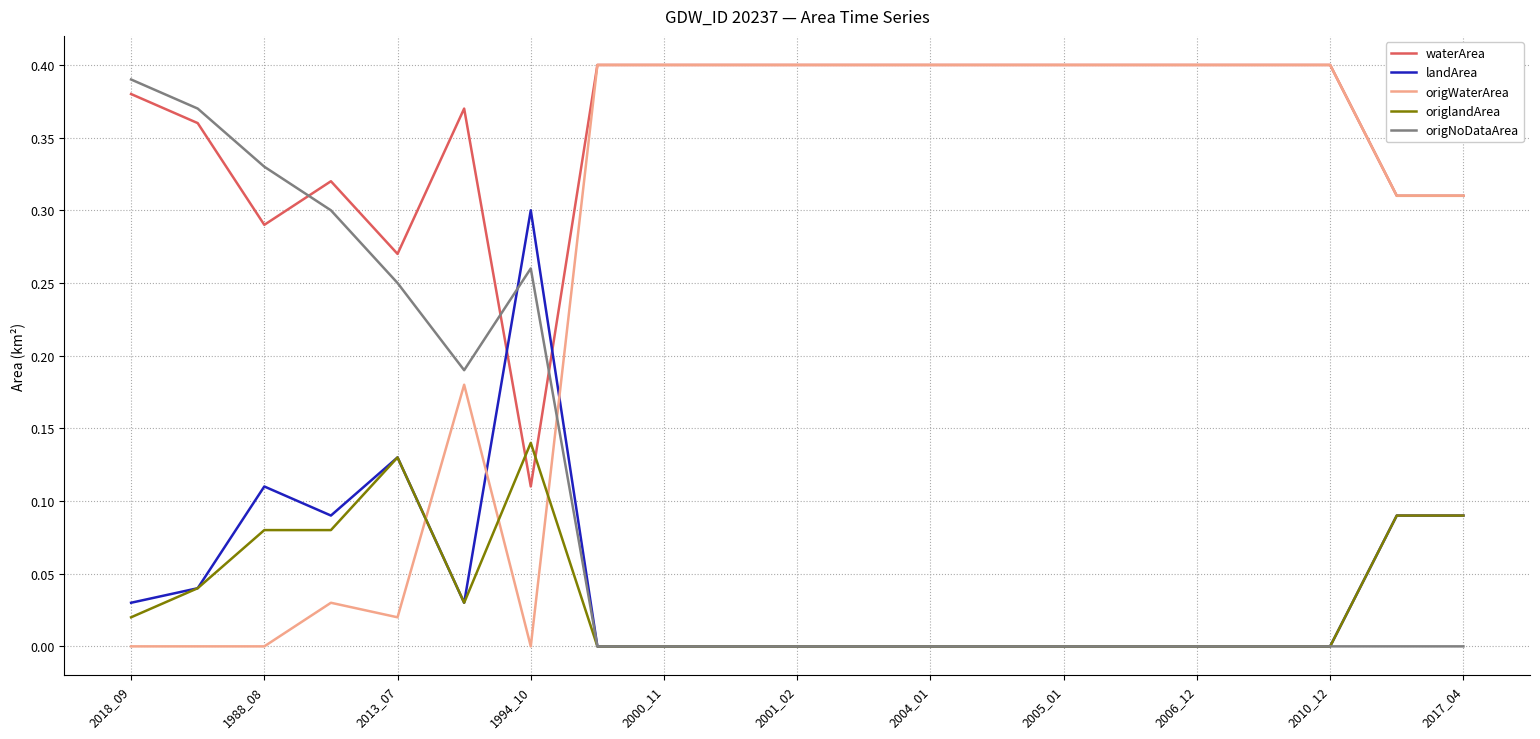

Does the chart have visible grid lines?

Yes